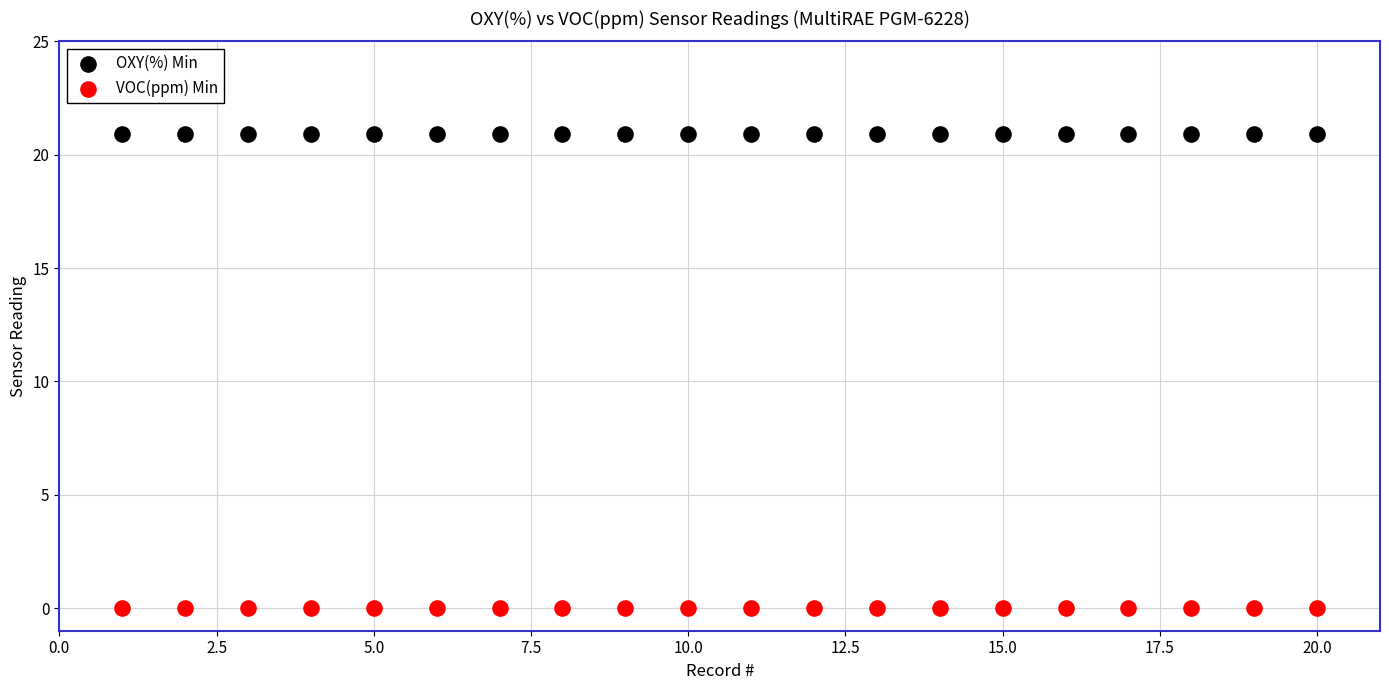

Which series reaches the minimum Y coordinate?

VOC(ppm) Min